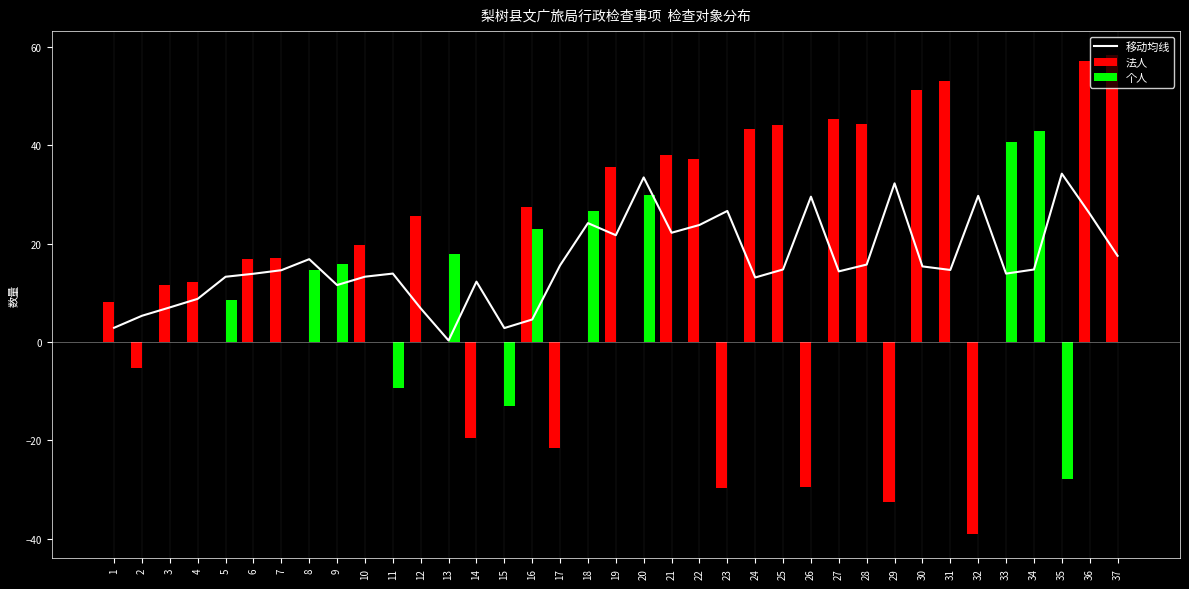

How many categories are shown in the chart?

37